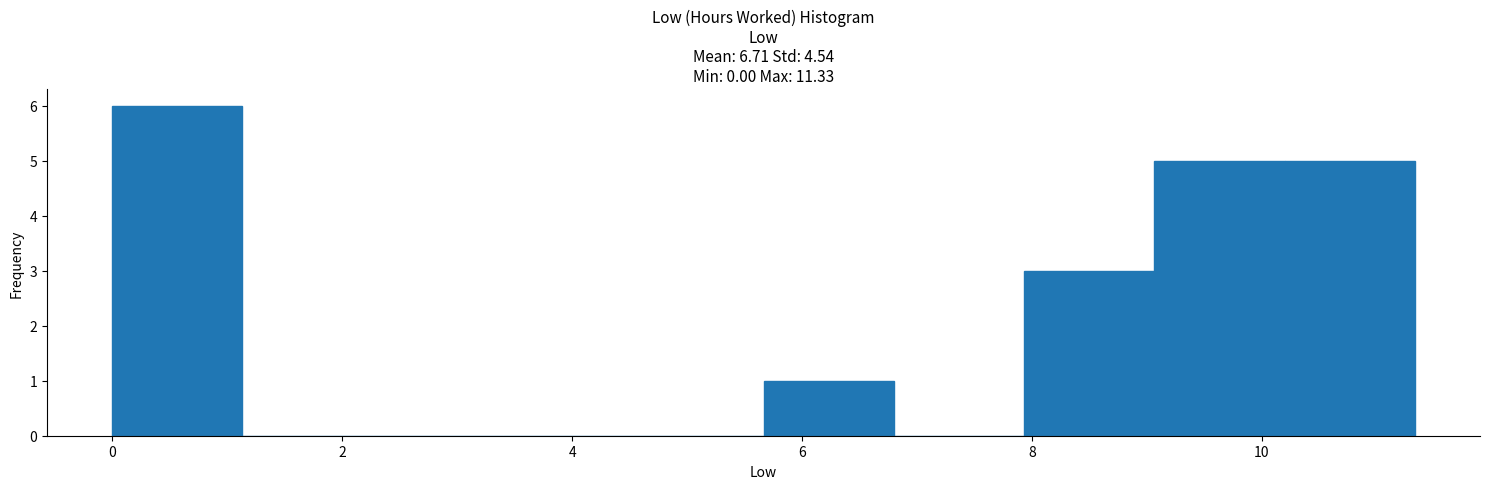

Which range on the x-axis has the tallest bar?

0.0 to 1.2